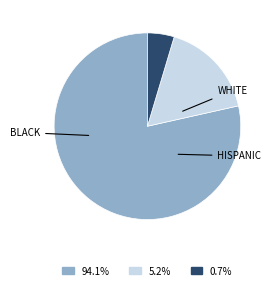

Does any single category account for the majority?

Yes